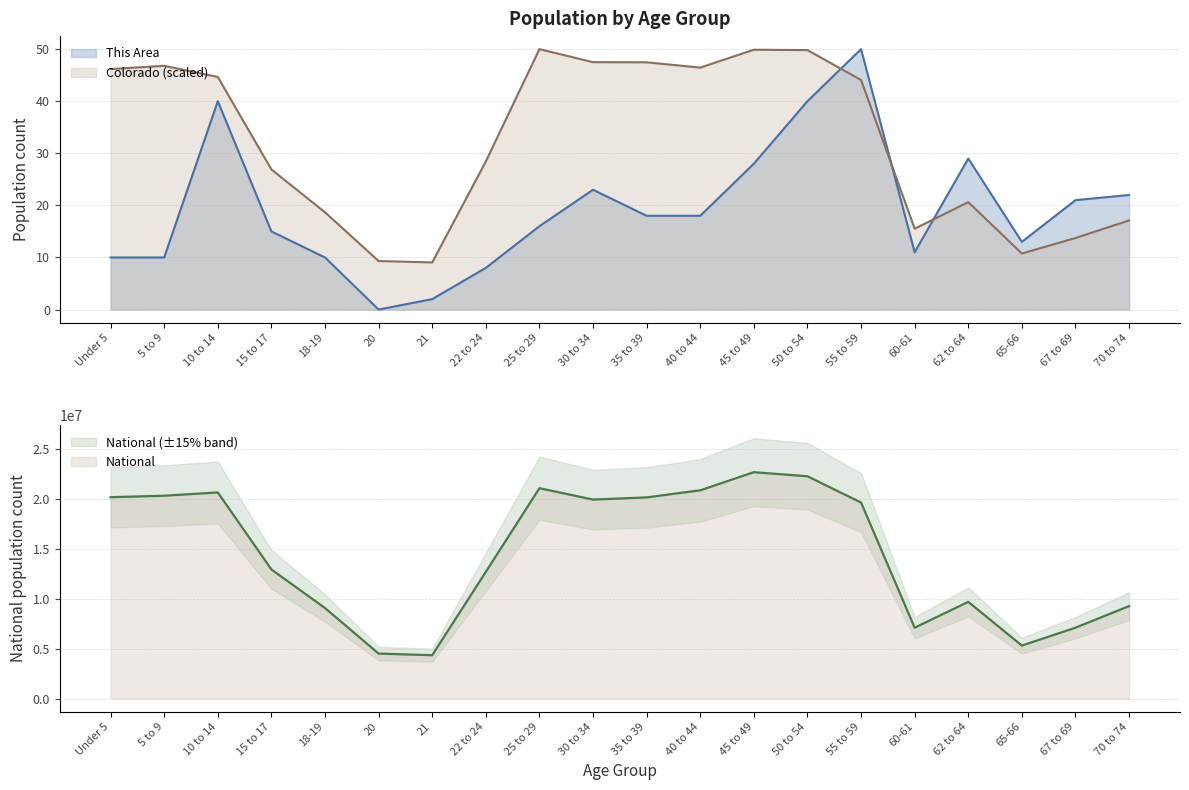

Rank the categories by This Area value from lowest to highest.

20, 21, 22 to 24, Under 5, 5 to 9, 18-19, 60-61, 65-66, 15 to 17, 25 to 29, 35 to 39, 40 to 44, 67 to 69, 70 to 74, 30 to 34, 45 to 49, 62 to 64, 10 to 14, 50 to 54, 55 to 59